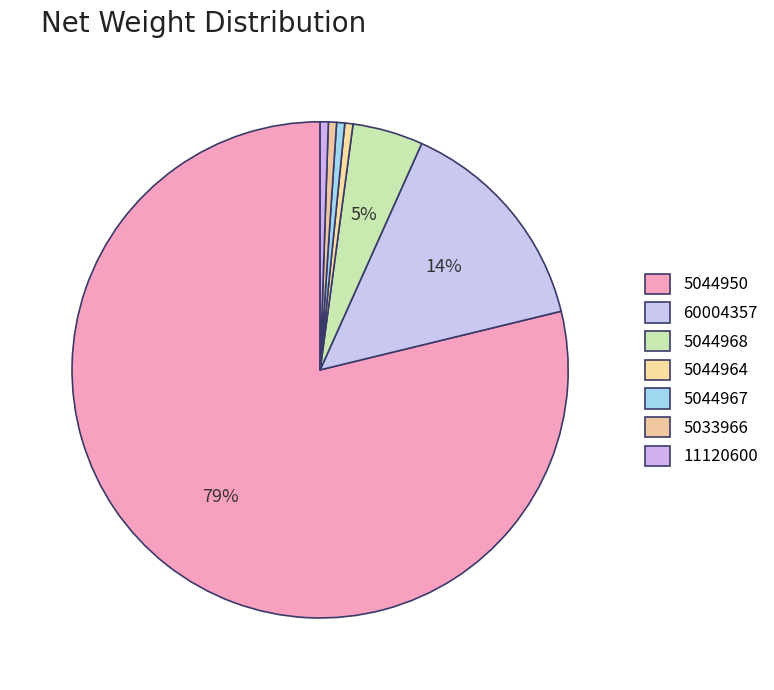

To the nearest percent, what is the difference between the largest and smallest slice percentages?

78%